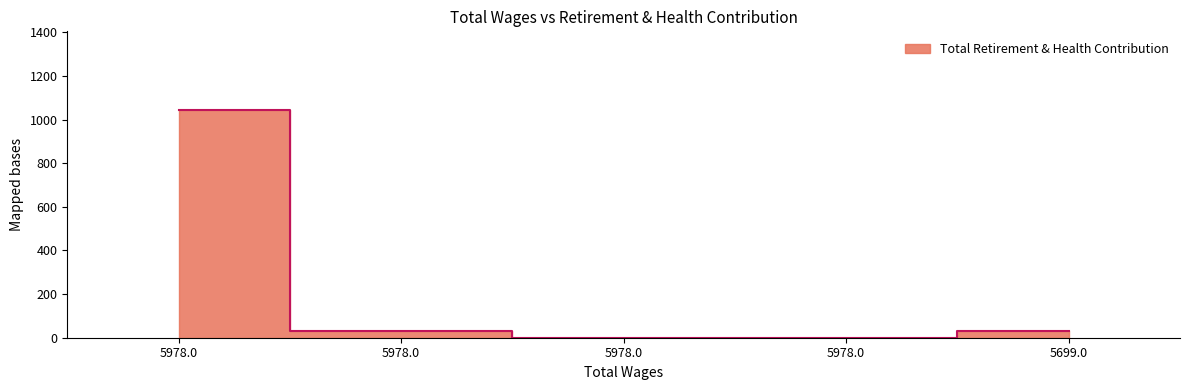

At which label does the data first exceed 29?

5978.0